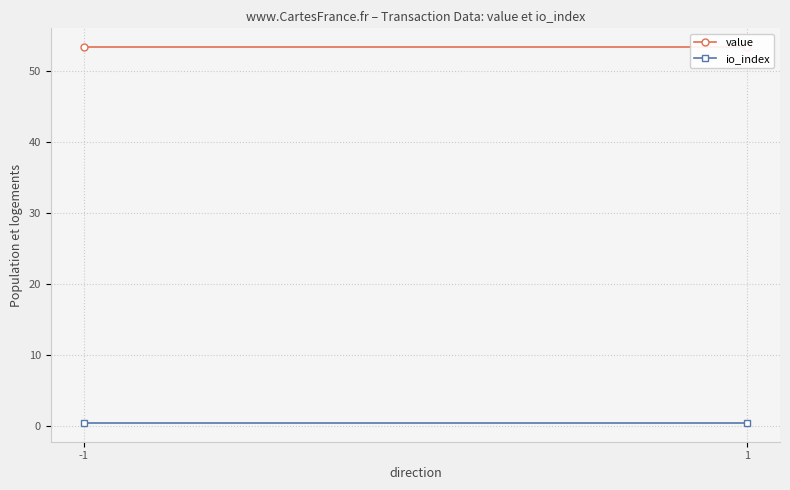

Which category has the highest value across all series?

-1